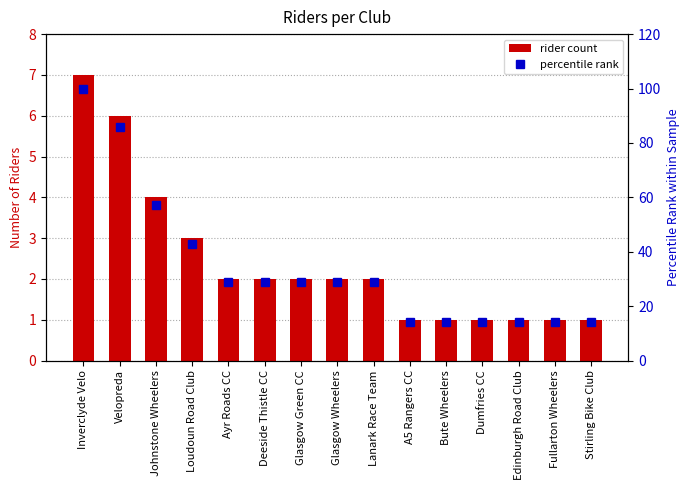

Reading right to left, what are all the values shown in this chart?

rider count: Stirling Bike Club=1	Fullarton Wheelers=1	Edinburgh Road Club=1	Dumfries CC=1	Bute Wheelers=1	A5 Rangers CC=1	Lanark Race Team=2	Glasgow Wheelers=2	Glasgow Green CC=2	Deeside Thistle CC=2	Ayr Roads CC=2	Loudoun Road Club=3	Johnstone Wheelers=4	Velopreda=6	Inverclyde Velo=7
percentile rank: Stirling Bike Club=14	Fullarton Wheelers=14	Edinburgh Road Club=14	Dumfries CC=14	Bute Wheelers=14	A5 Rangers CC=14	Lanark Race Team=29	Glasgow Wheelers=29	Glasgow Green CC=29	Deeside Thistle CC=29	Ayr Roads CC=29	Loudoun Road Club=43	Johnstone Wheelers=57	Velopreda=86	Inverclyde Velo=100